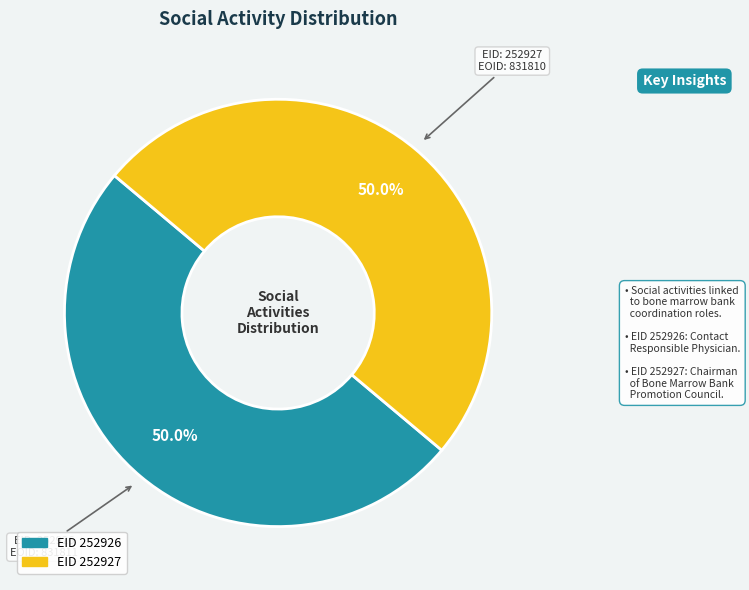

How many slices are in this pie chart?

2